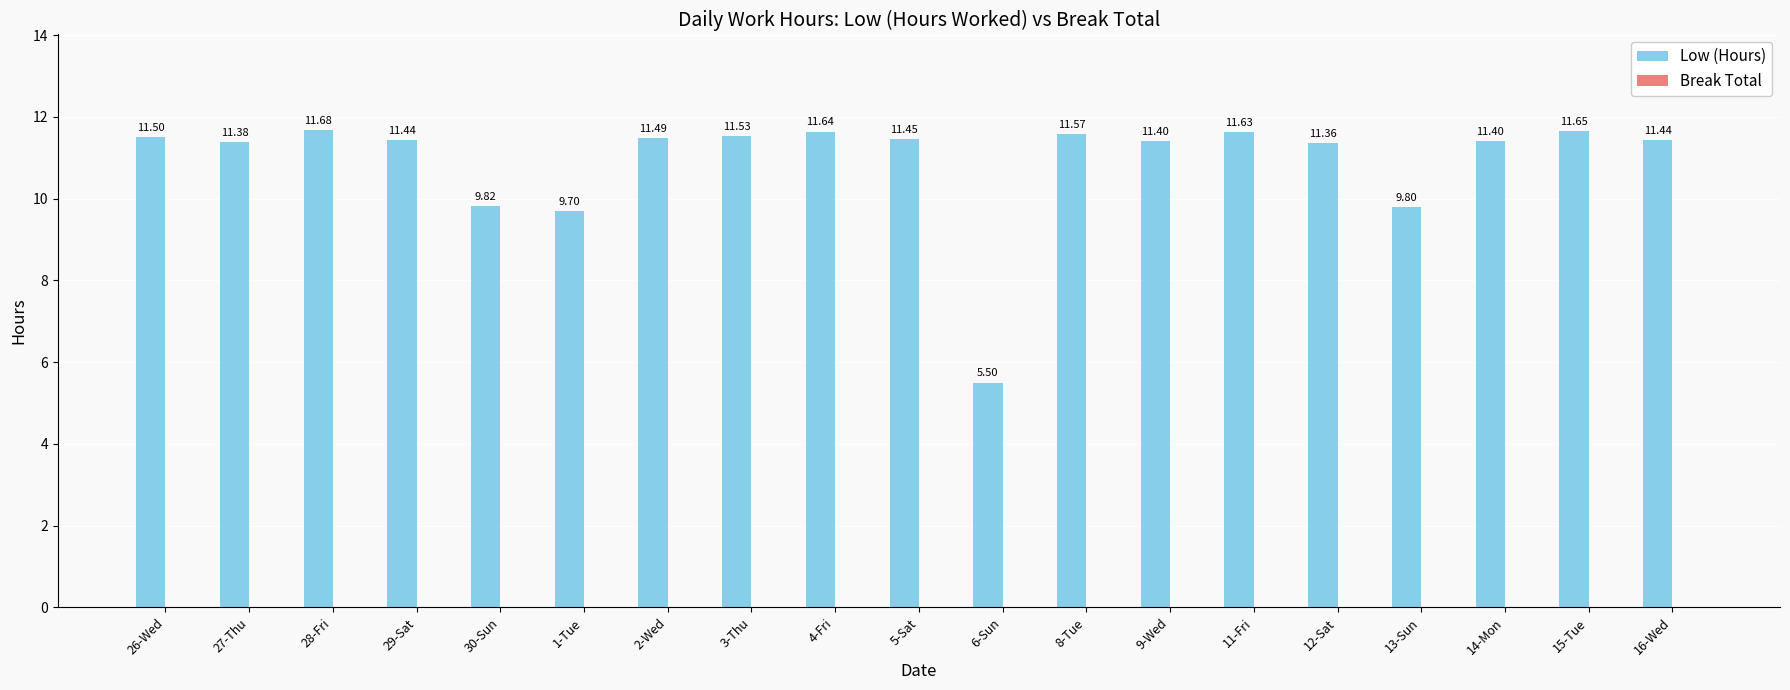

Between 16-Wed and 6-Sun, which is larger?

16-Wed